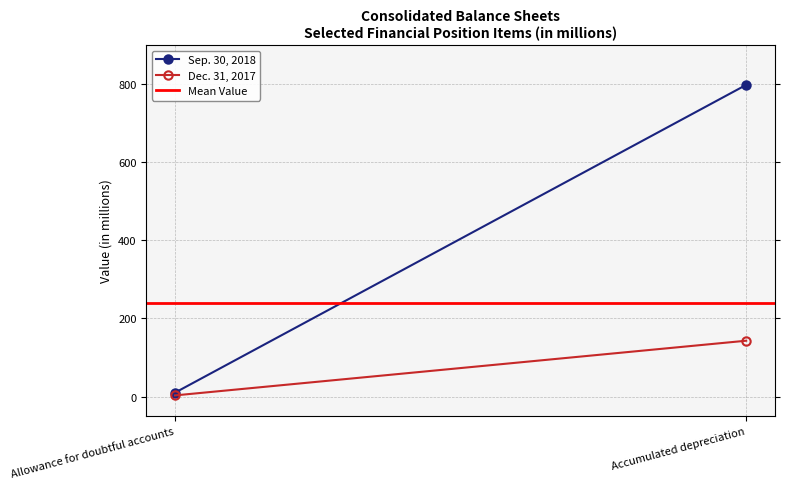

Rank the series by their maximum value, from lowest to highest.

Dec. 31, 2017, Mean Value, Sep. 30, 2018